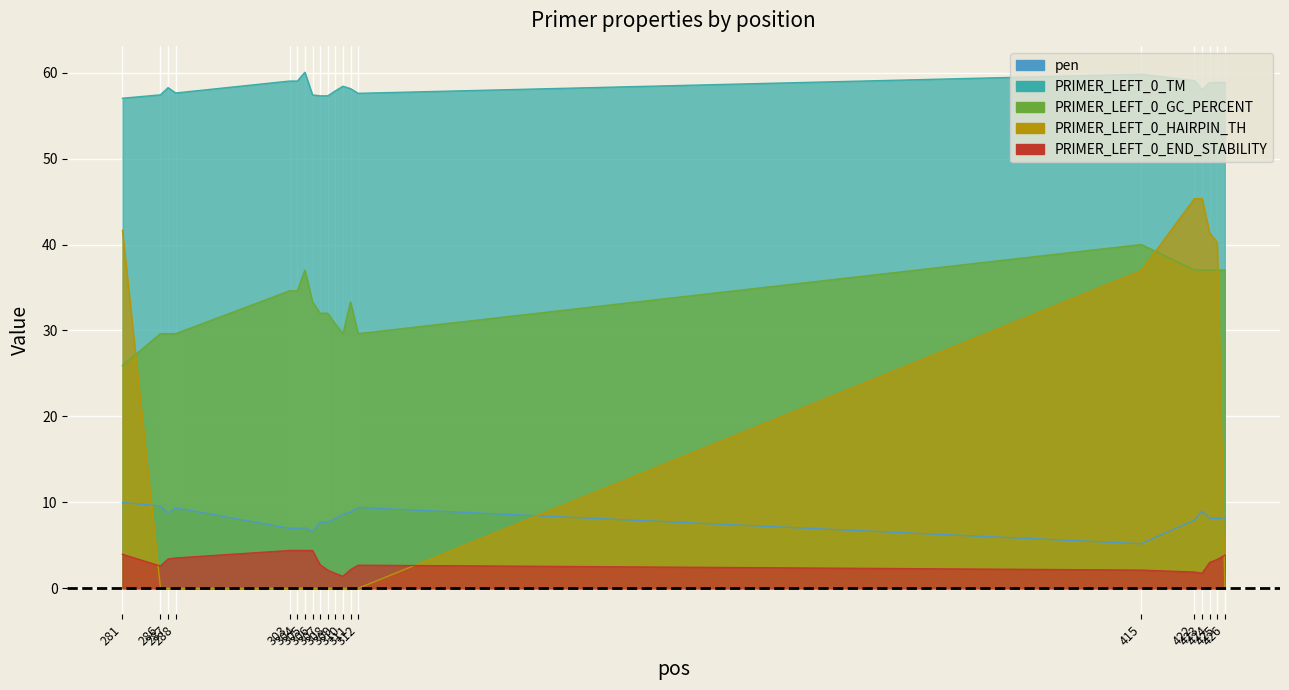

Reading left to right, list all the values displayed in this chart.

pen: 10.0	9.6	8.7	9.4	7.0	7.0	7.0	6.6	7.7	7.7	8.1	8.6	8.9	9.4	5.2	7.9	9.0	8.1	8.1	8.1
PRIMER_LEFT_0_TM: 57.0	57.4	58.3	57.6	59.0	59.0	60.0	57.4	57.3	57.3	57.9	58.4	58.1	57.6	59.8	59.1	58.0	58.9	58.9	58.9
PRIMER_LEFT_0_GC_PERCENT: 25.9	29.6	29.6	29.6	34.6	34.6	37.0	33.3	32.0	32.0	30.8	29.6	33.3	29.6	40.0	37.0	37.0	37.0	37.0	37.0
PRIMER_LEFT_0_HAIRPIN_TH: 41.6	0.0	0.0	0.0	0.0	0.0	0.0	0.0	0.0	0.0	0.0	0.0	0.0	0.0	37.0	45.3	45.3	41.3	40.2	0.0
PRIMER_LEFT_0_END_STABILITY: 4.0	2.6	3.4	3.5	4.4	4.4	4.4	4.4	2.7	2.1	1.7	1.4	2.2	2.7	2.1	1.9	1.8	3.0	3.4	3.9